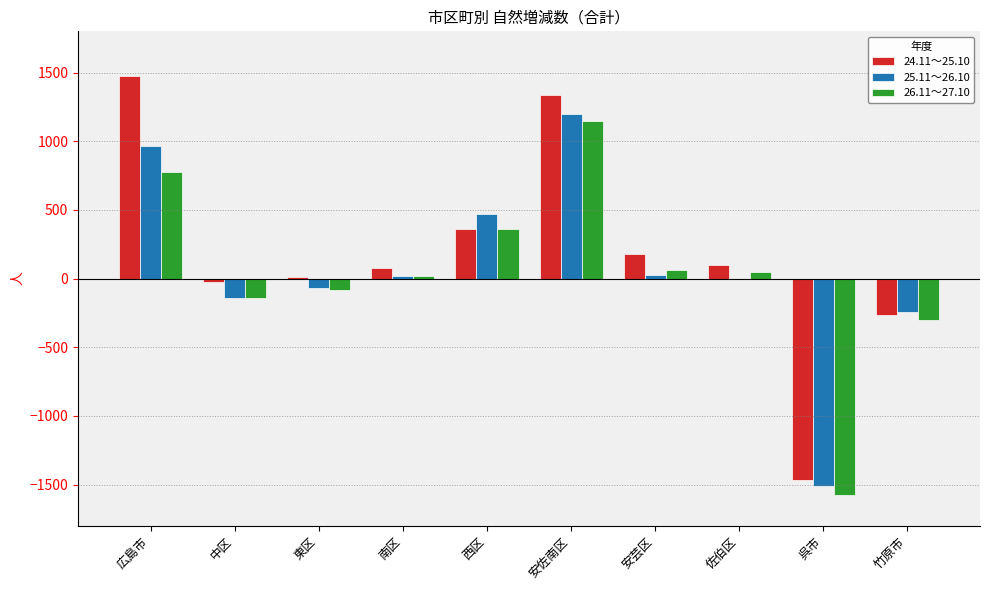

Which category has the highest value across all series?

広島市